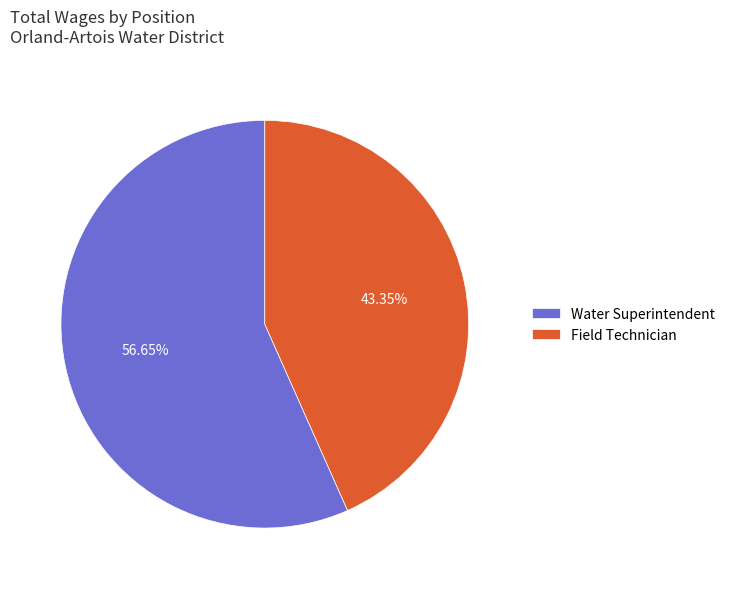

Approximately how many times larger is the value at Field Technician compared to Water Superintendent?

0.8